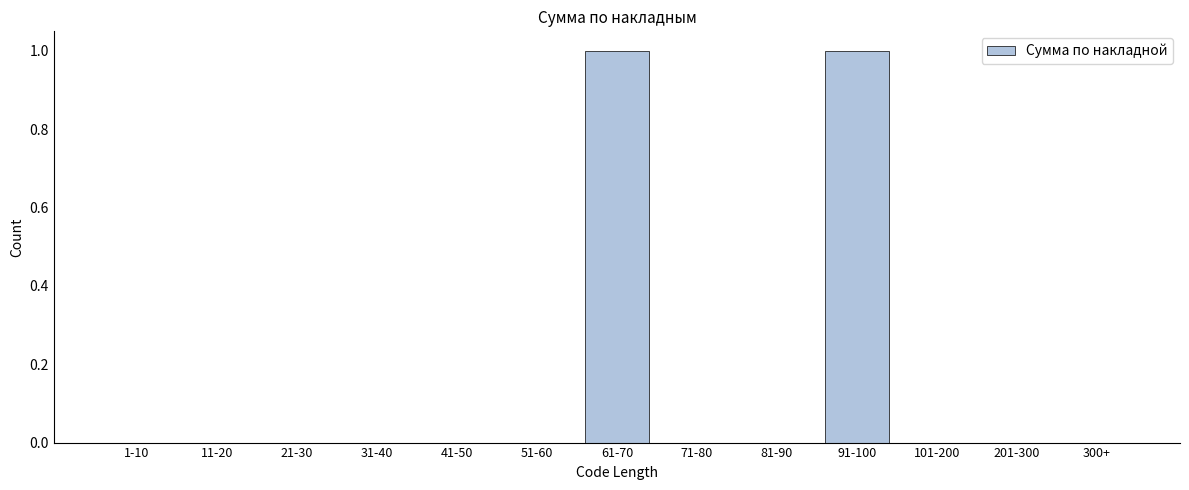

Reading left to right, list all the values displayed in this chart.

1-10=0	11-20=0	21-30=0	31-40=0	41-50=0	51-60=0	61-70=1	71-80=0	81-90=0	91-100=1	101-200=0	201-300=0	300+=0